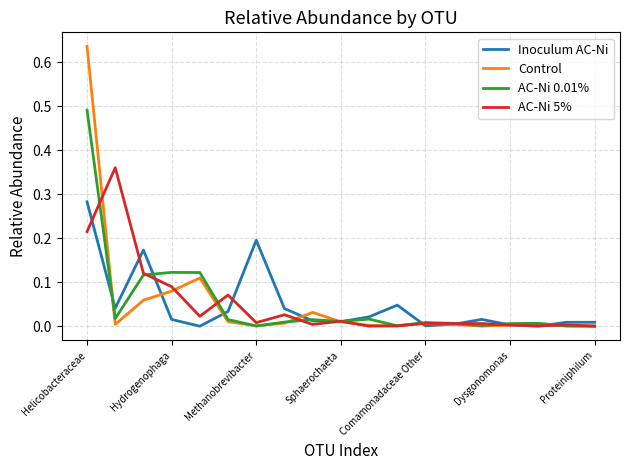

True or false: AC-Ni 0.01% has more than 1 interior local peaks.

True